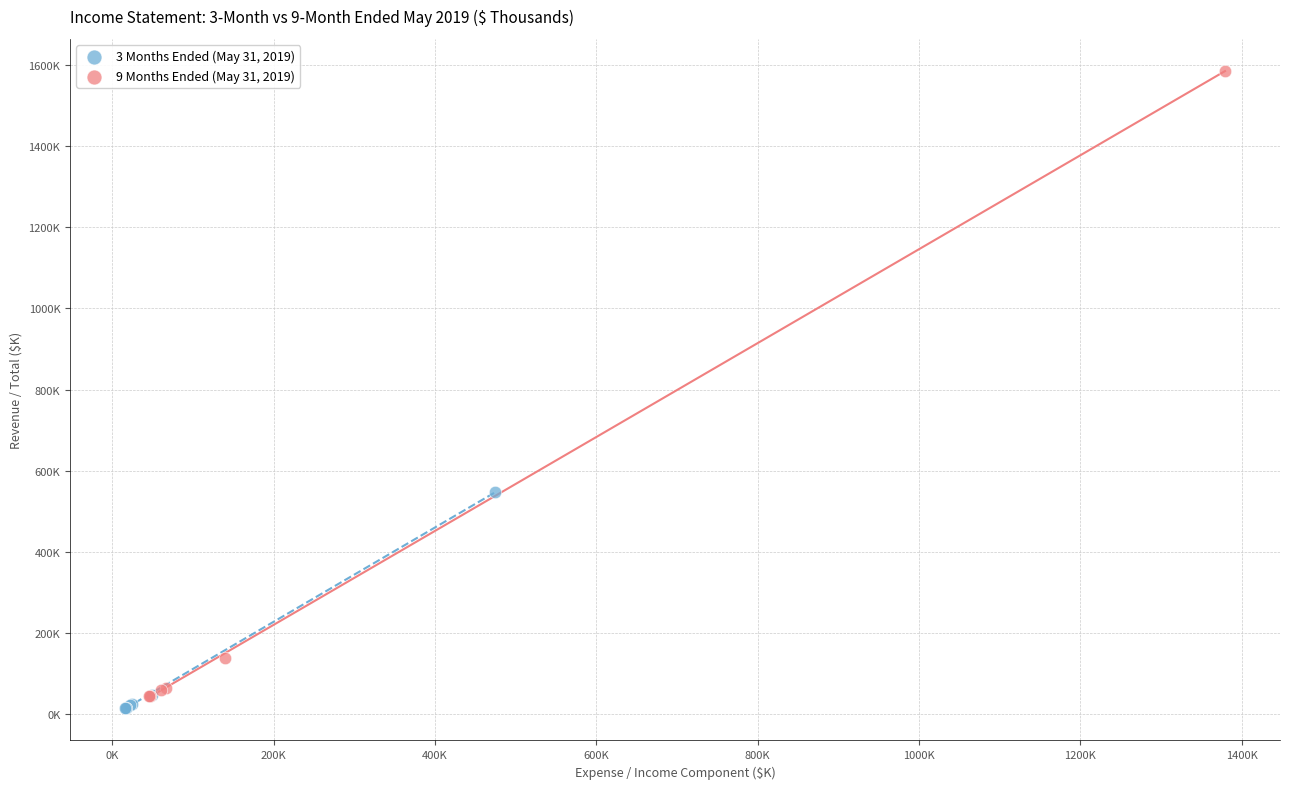

Which series has the widest spread of Y values?

9 Months Ended (May 31, 2019)